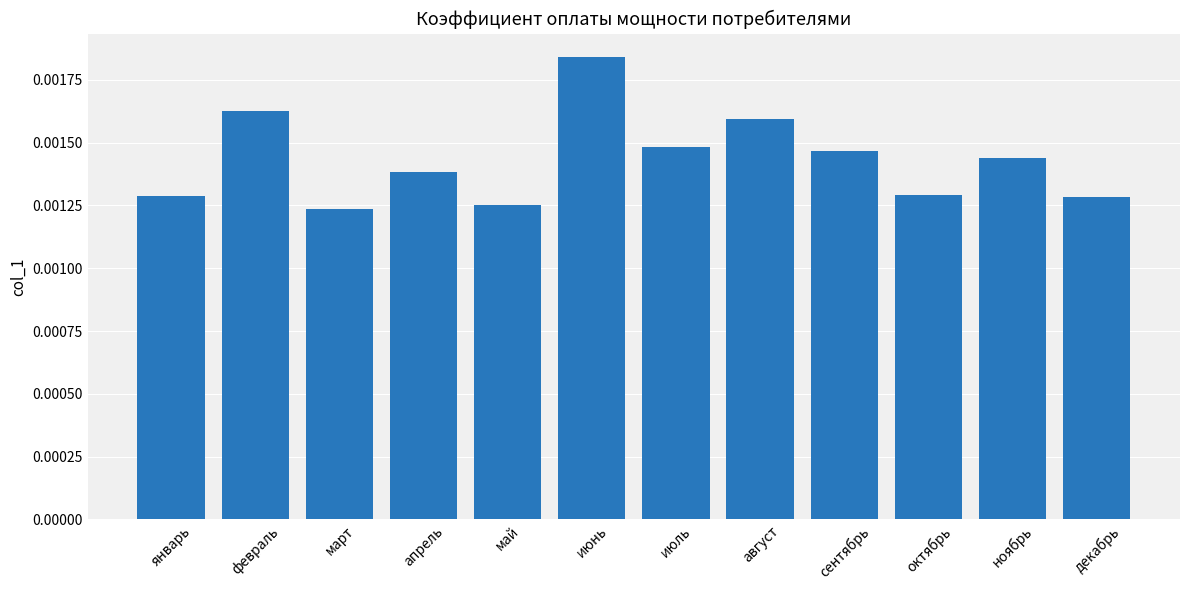

How many bars are there in total?

12